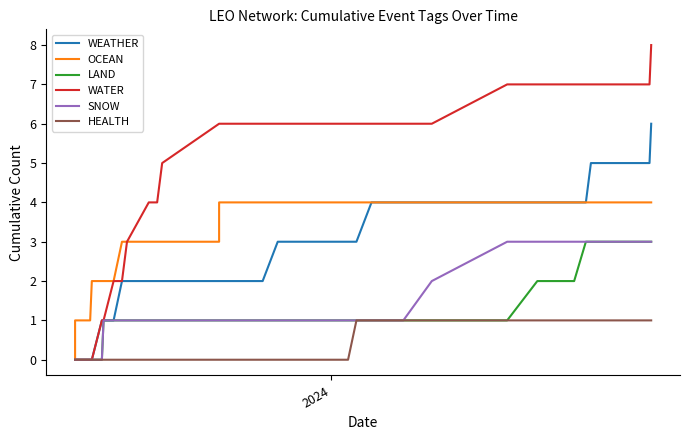

True or false: WATER and WEATHER cross at least once.

False